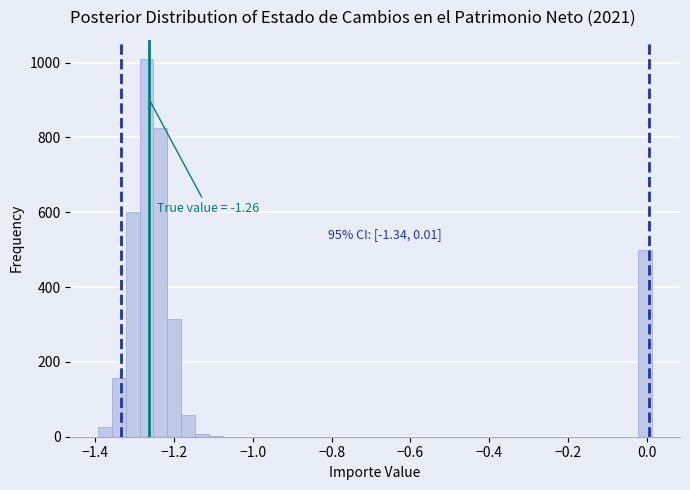

Read against the x-axis, roughly where is the centre of the tallest bar?

-1.26